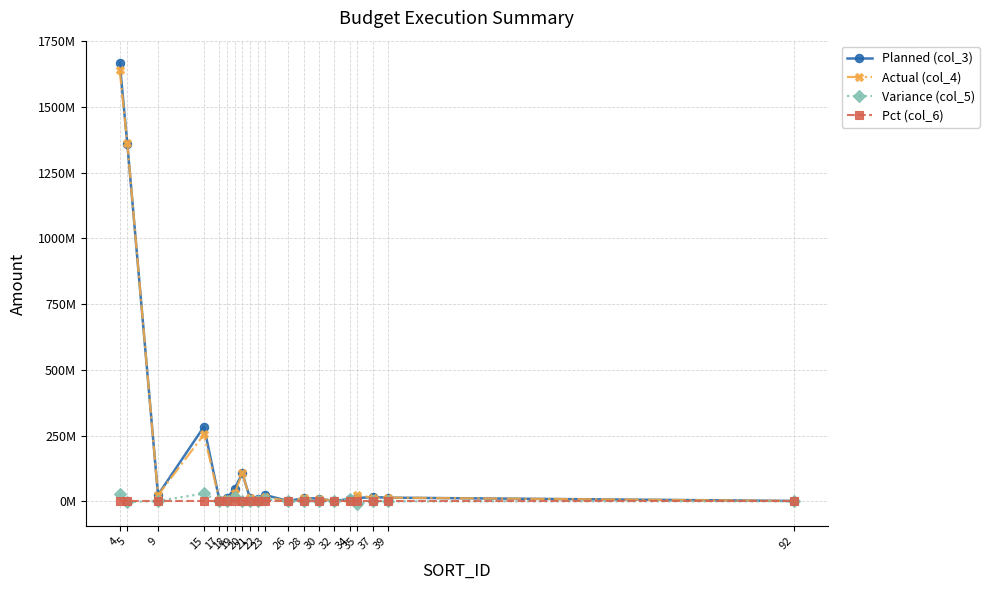

True or false: Pct (col_6) and Planned (col_3) intersect in this chart.

False